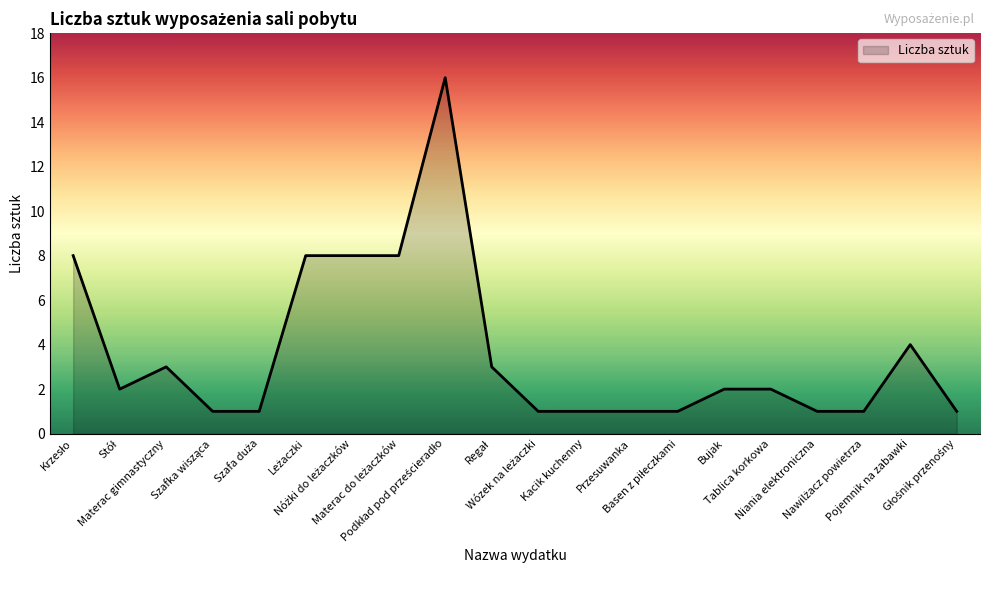

The chart shows a value of 1 at Przesuwanka. True or false?

True